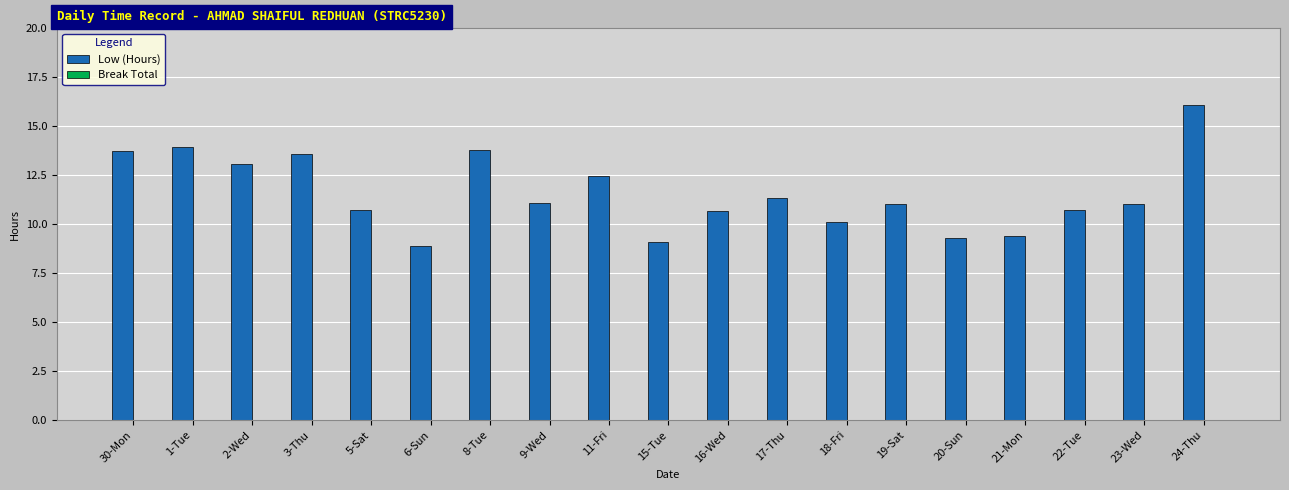

Approximately how many times larger is the value at 2-Wed compared to 9-Wed?

1.2